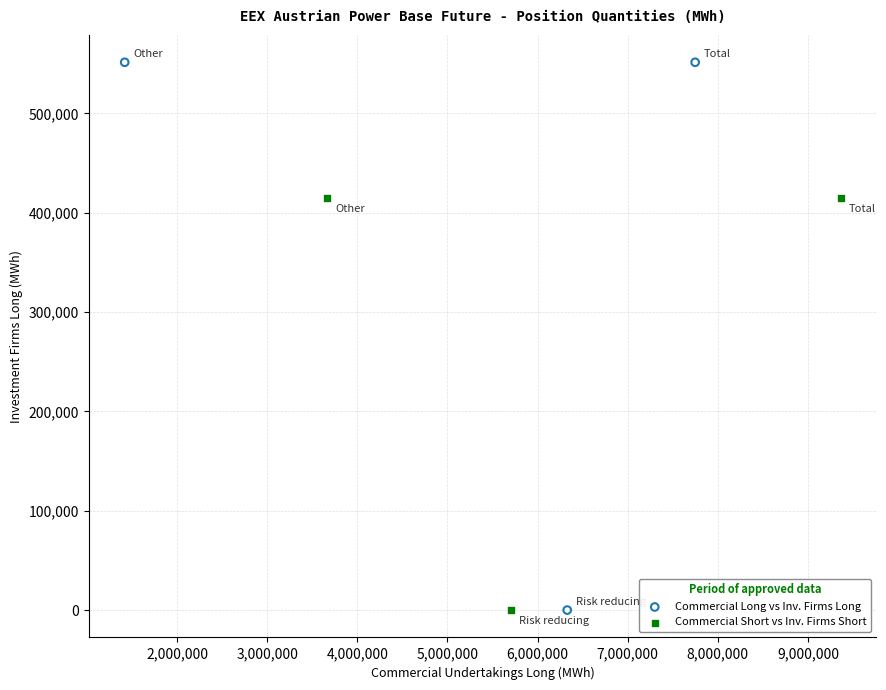

Which series has the widest spread of Y values?

Commercial Long vs Inv. Firms Long